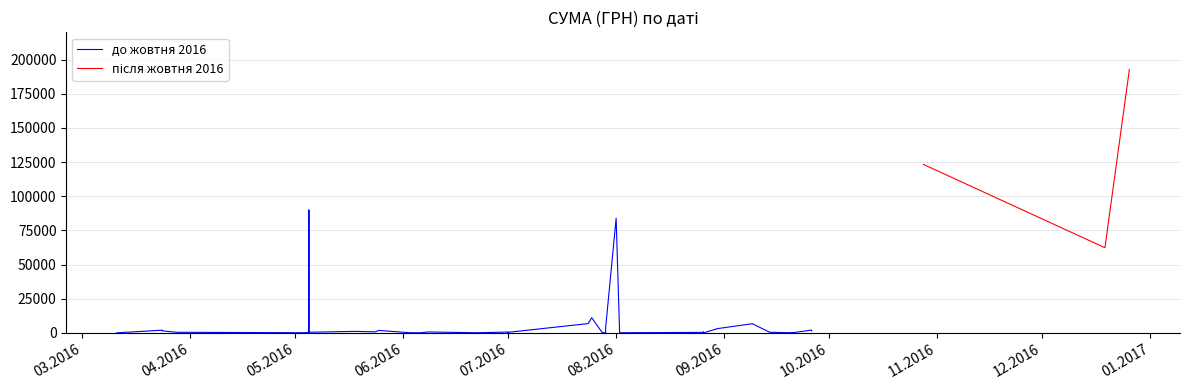

Reading left to right, extract all data points from this chart.

26.12.2016=192770.5	19.12.2016=62378.8	28.10.2016=123360.1	26.09.2016=2110.1	26.09.2016=1502.6	21.09.2016=335.0	19.09.2016=215.9	14.09.2016=510.0	14.09.2016=510.0	09.09.2016=6778.4	30.08.2016=3175.4	26.08.2016=427.5	26.08.2016=685.9	26.08.2016=55.8	02.08.2016=164.2	01.08.2016=83977.7	29.07.2016=12.8	29.07.2016=3862.2	28.07.2016=355.0	25.07.2016=11162.1	24.07.2016=6855.9	01.07.2016=648.0	01.07.2016=150.0	01.07.2016=470.0	22.06.2016=172.0	08.06.2016=734.0	06.06.2016=114.0	03.06.2016=164.0	25.05.2016=1850.6	24.05.2016=803.9	20.05.2016=1070.0	18.05.2016=1158.0	05.05.2016=510.0	05.05.2016=90000.0	05.05.2016=510.0	04.05.2016=162.9	28.03.2016=507.0	24.03.2016=2046.0	24.03.2016=1570.0	11.03.2016=90.0